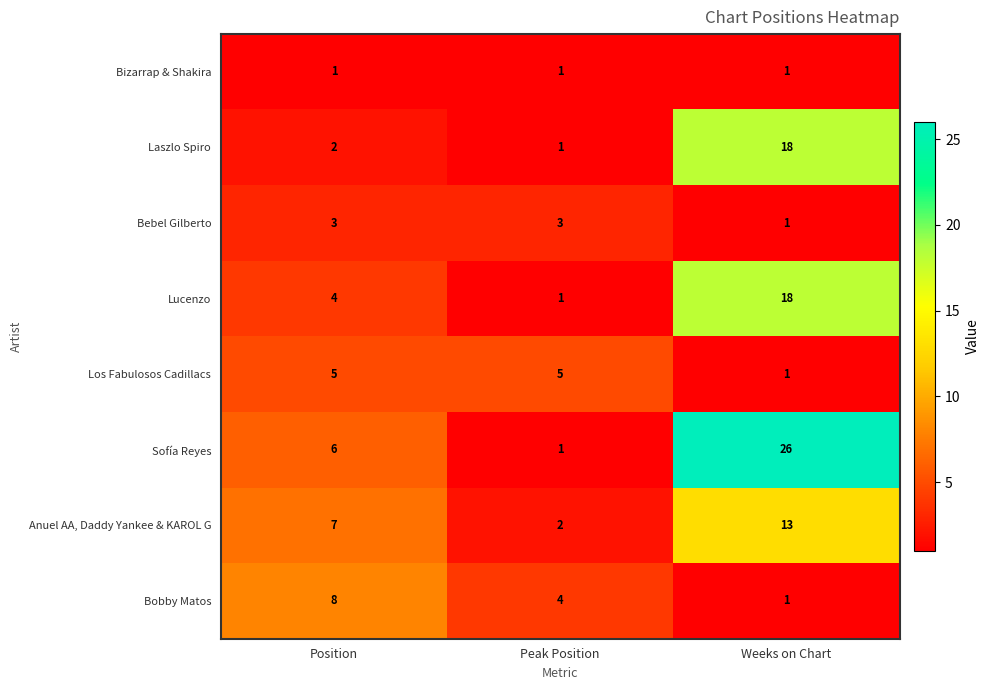

What is the maximum value shown in the chart?

26